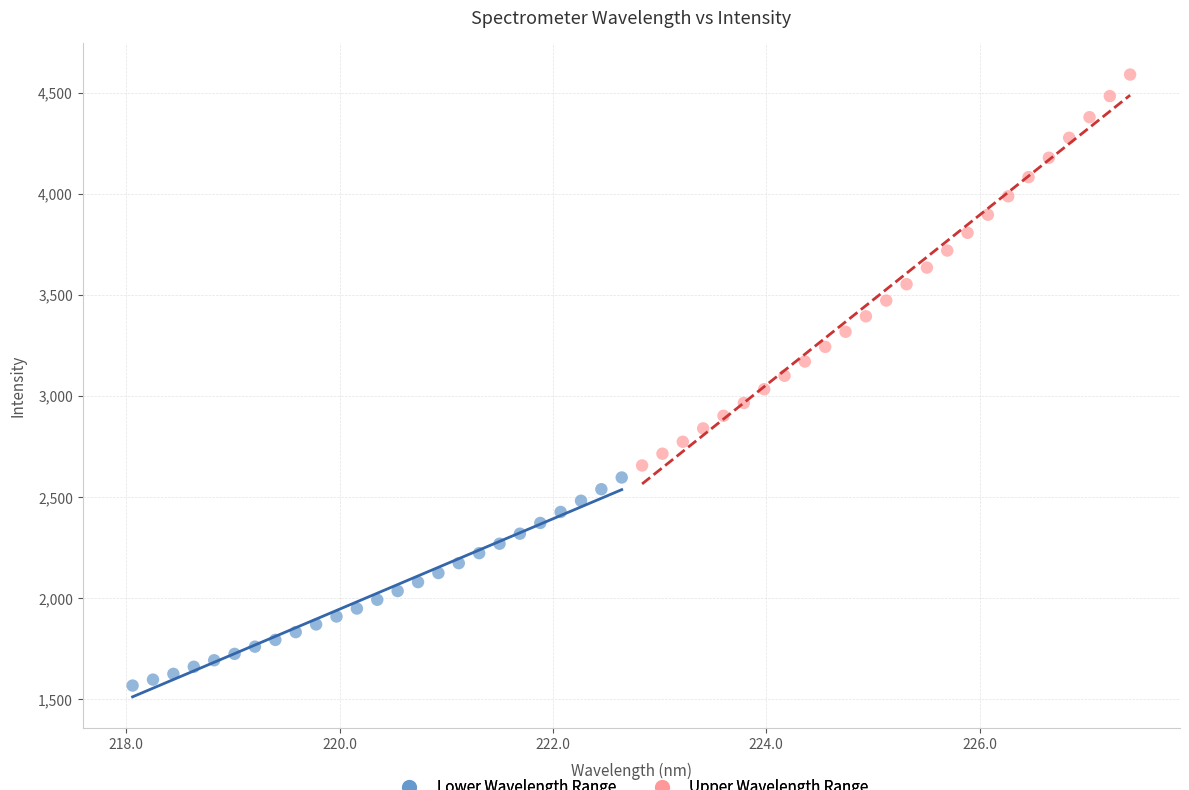

Which series reaches the maximum Y coordinate?

Upper Wavelength Range